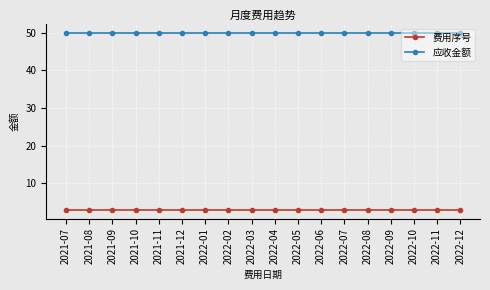

True or false: 应收金额 has a value of 78 at 2021-12.

False